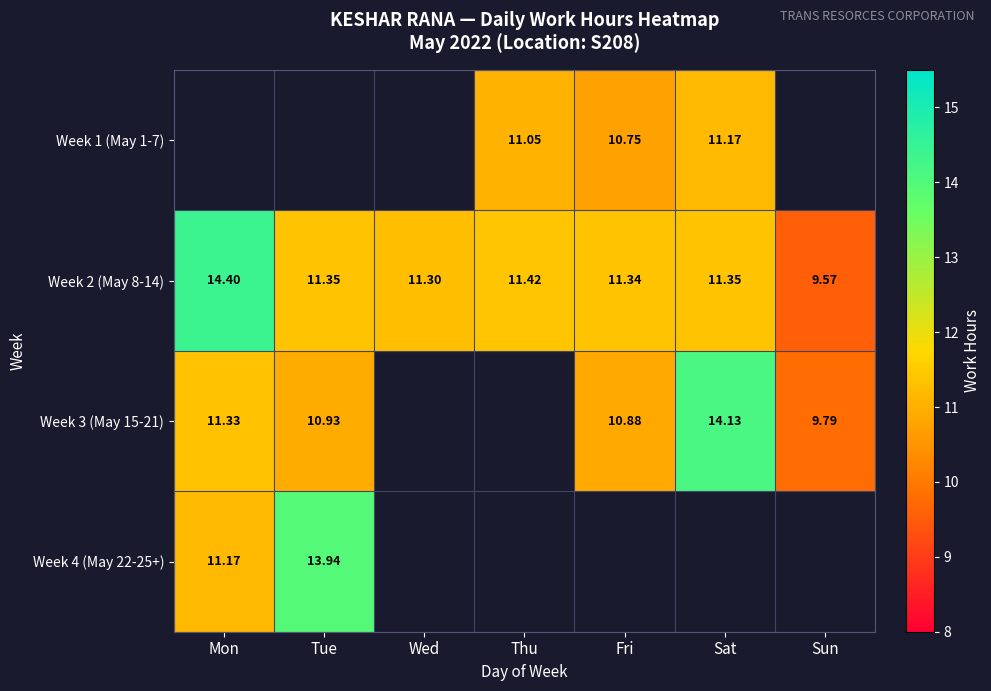

True or false: Week 3 (May 15-21) has a value of 24.3 at Sat.

False